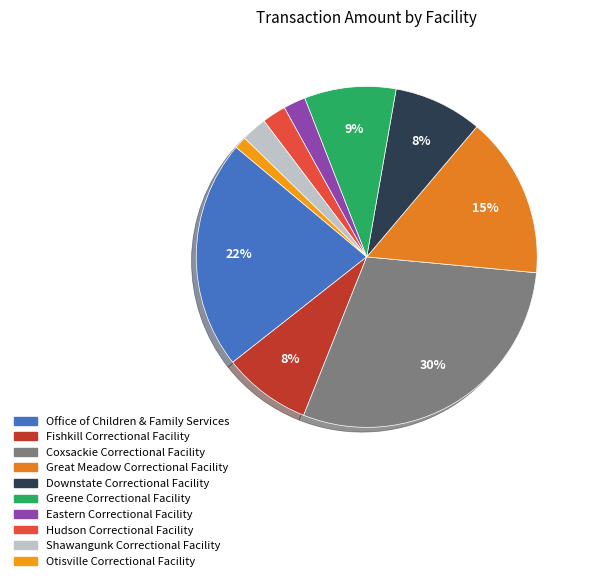

Count the number of slices in the pie.

10